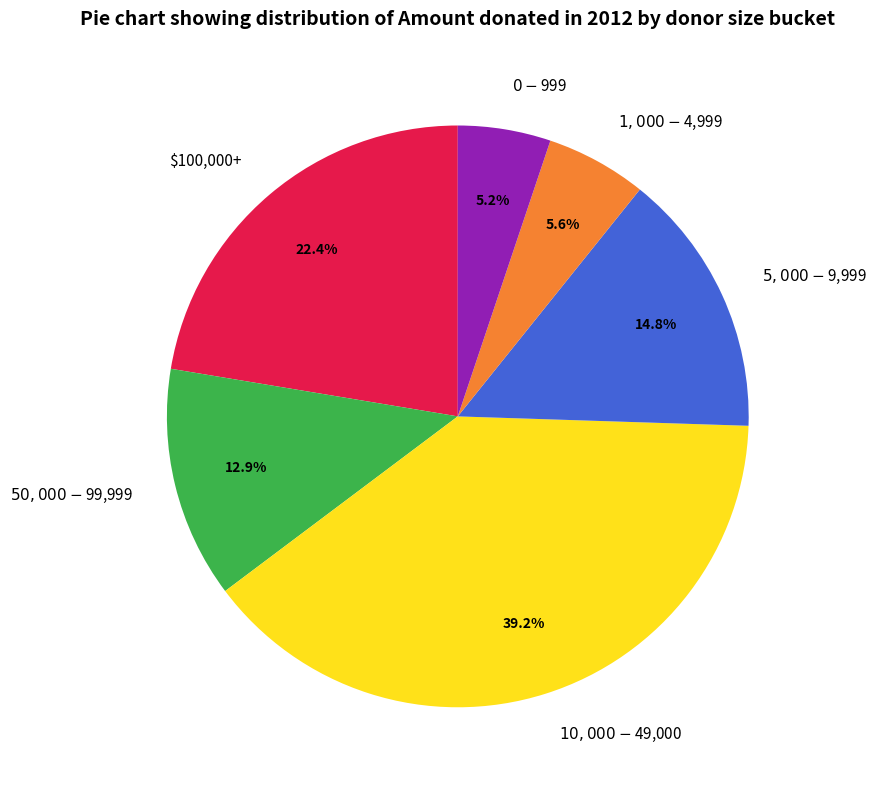

True or false: $100,000+ accounts for 22% of the total.

True